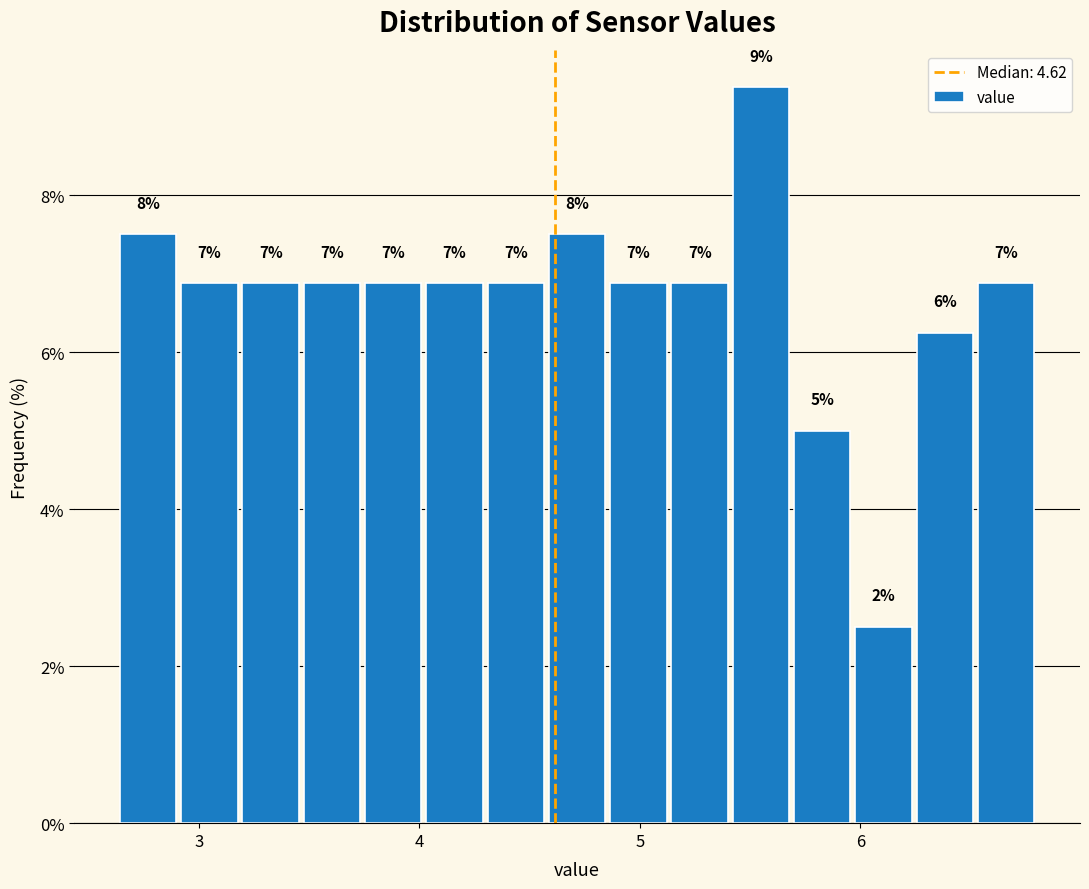

Read against the x-axis, roughly where is the centre of the tallest bar?

5.5